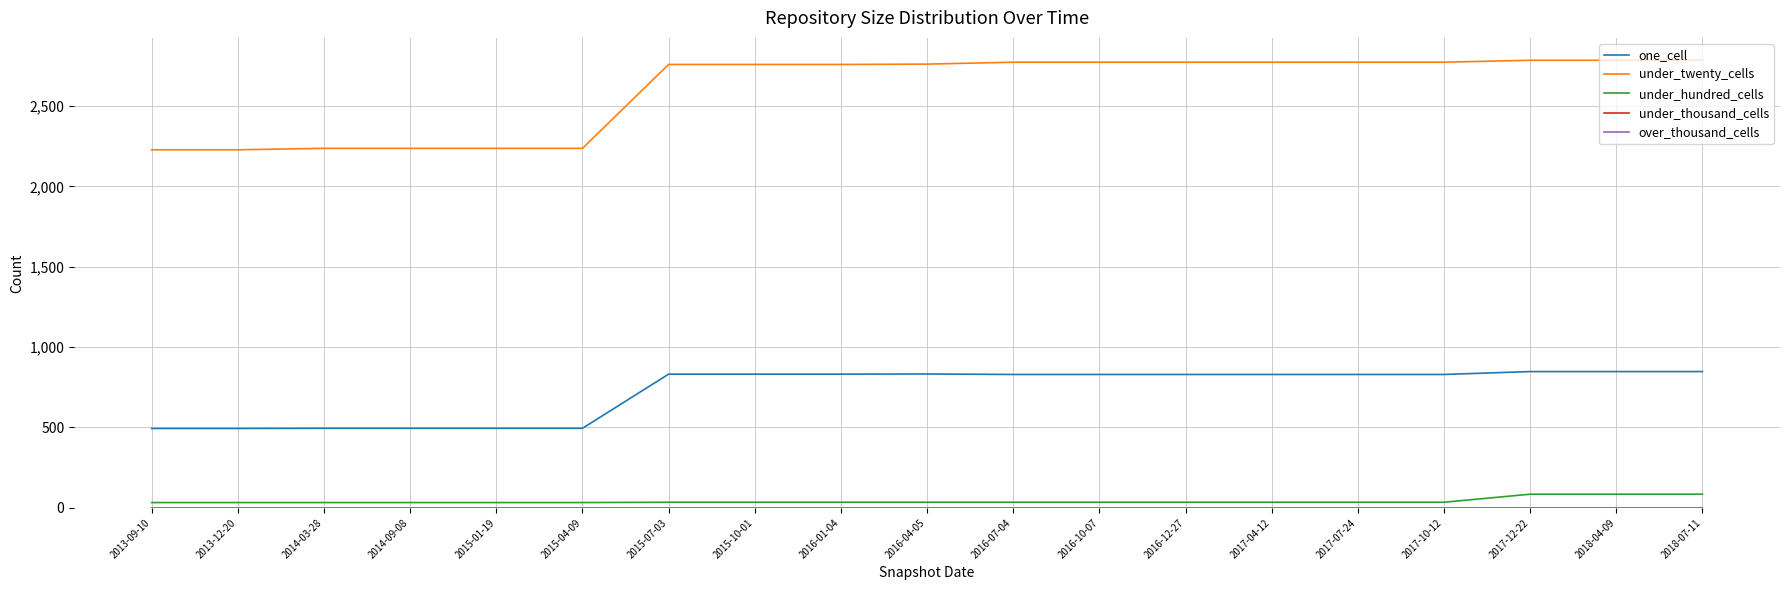

Which series has the widest spread of values?

under_twenty_cells